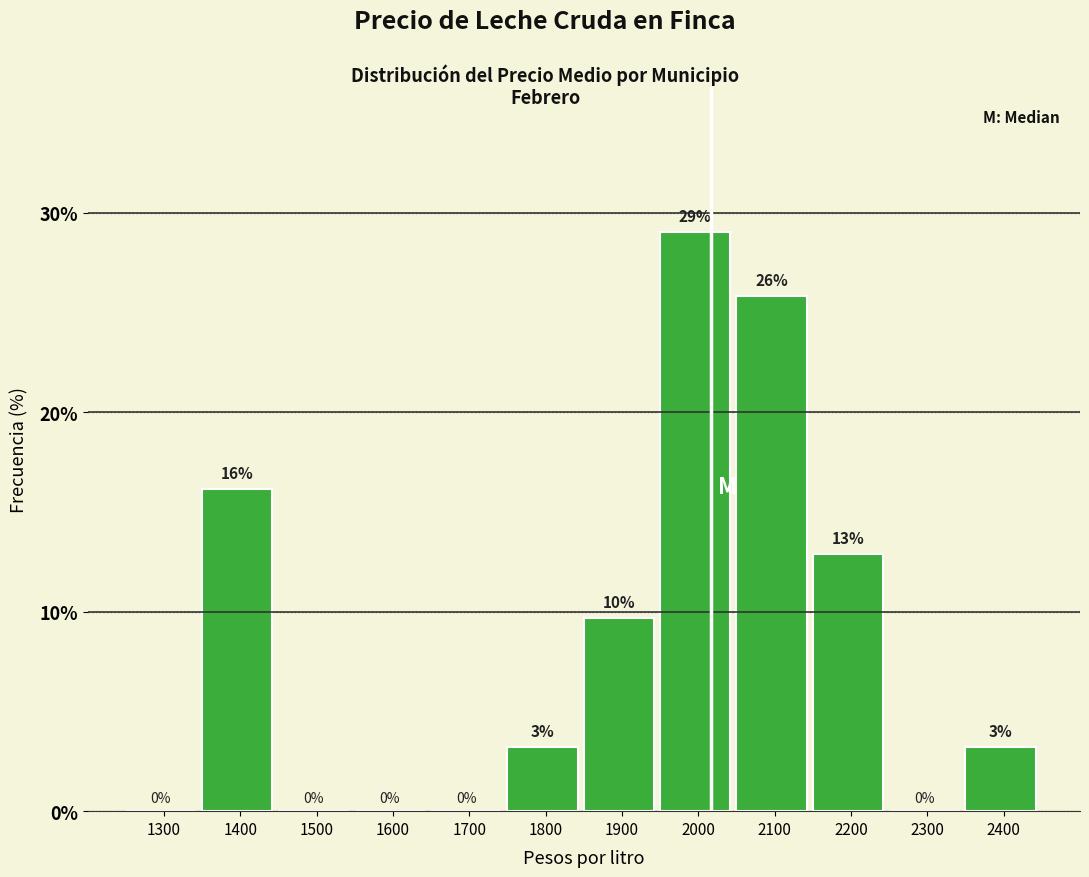

Where is the data nearest to the value 14?

2200